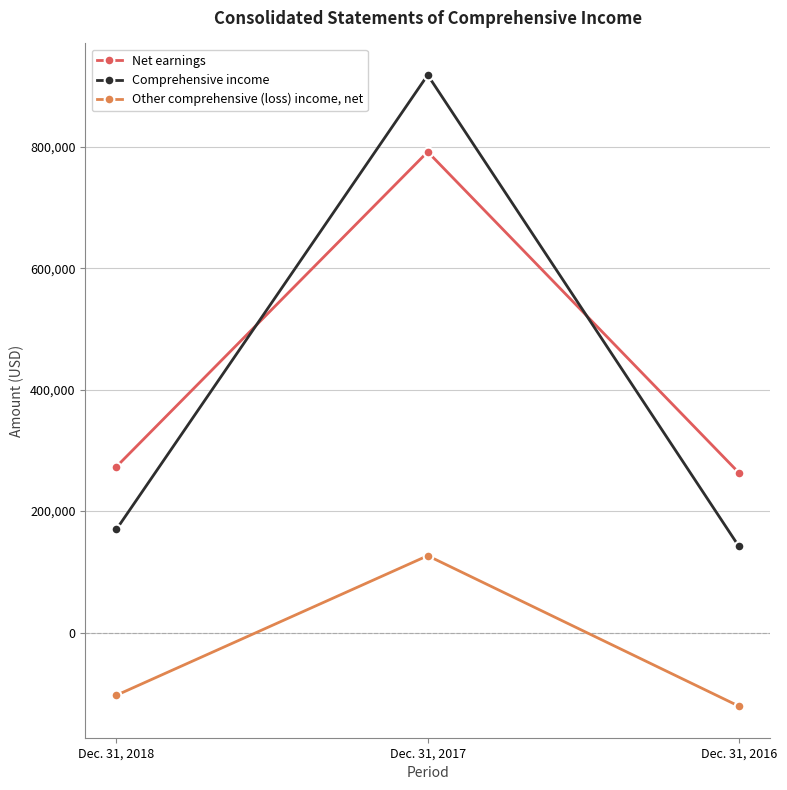

Which series changed the most between Dec. 31, 2018 and Dec. 31, 2017?

Comprehensive income